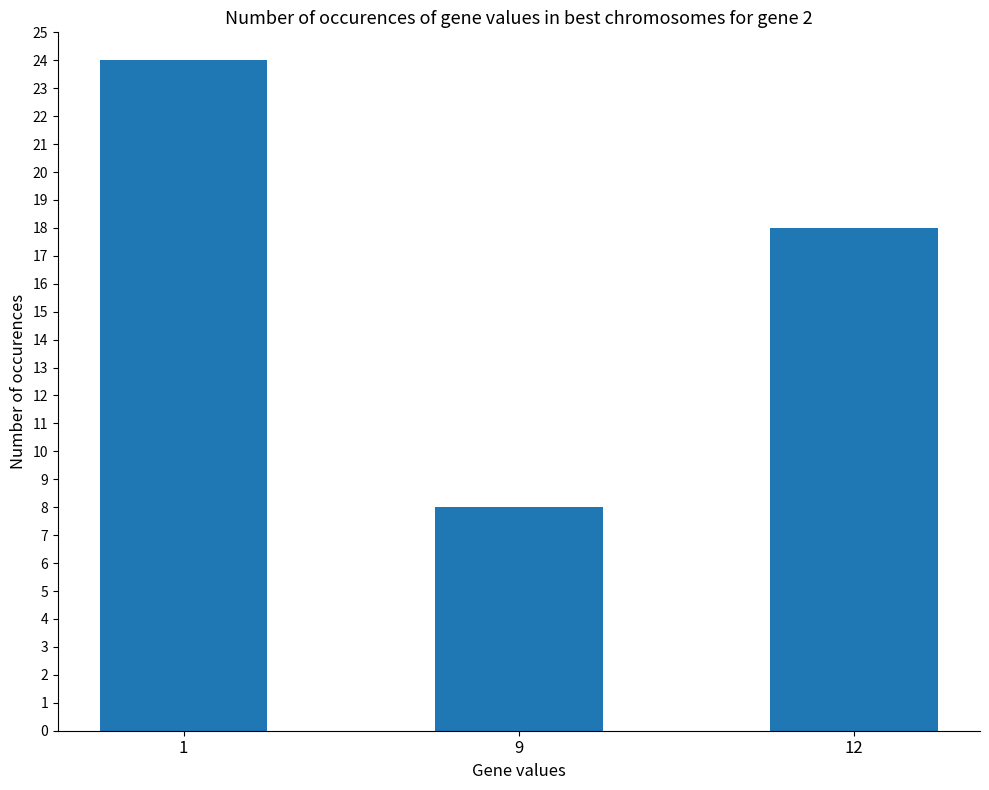

List the labels in order of value, largest first.

1, 12, 9